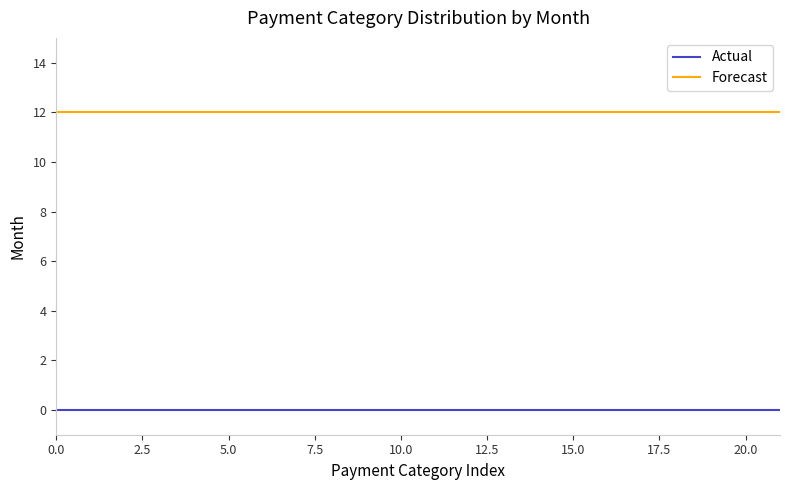

What is the greatest value displayed?

12